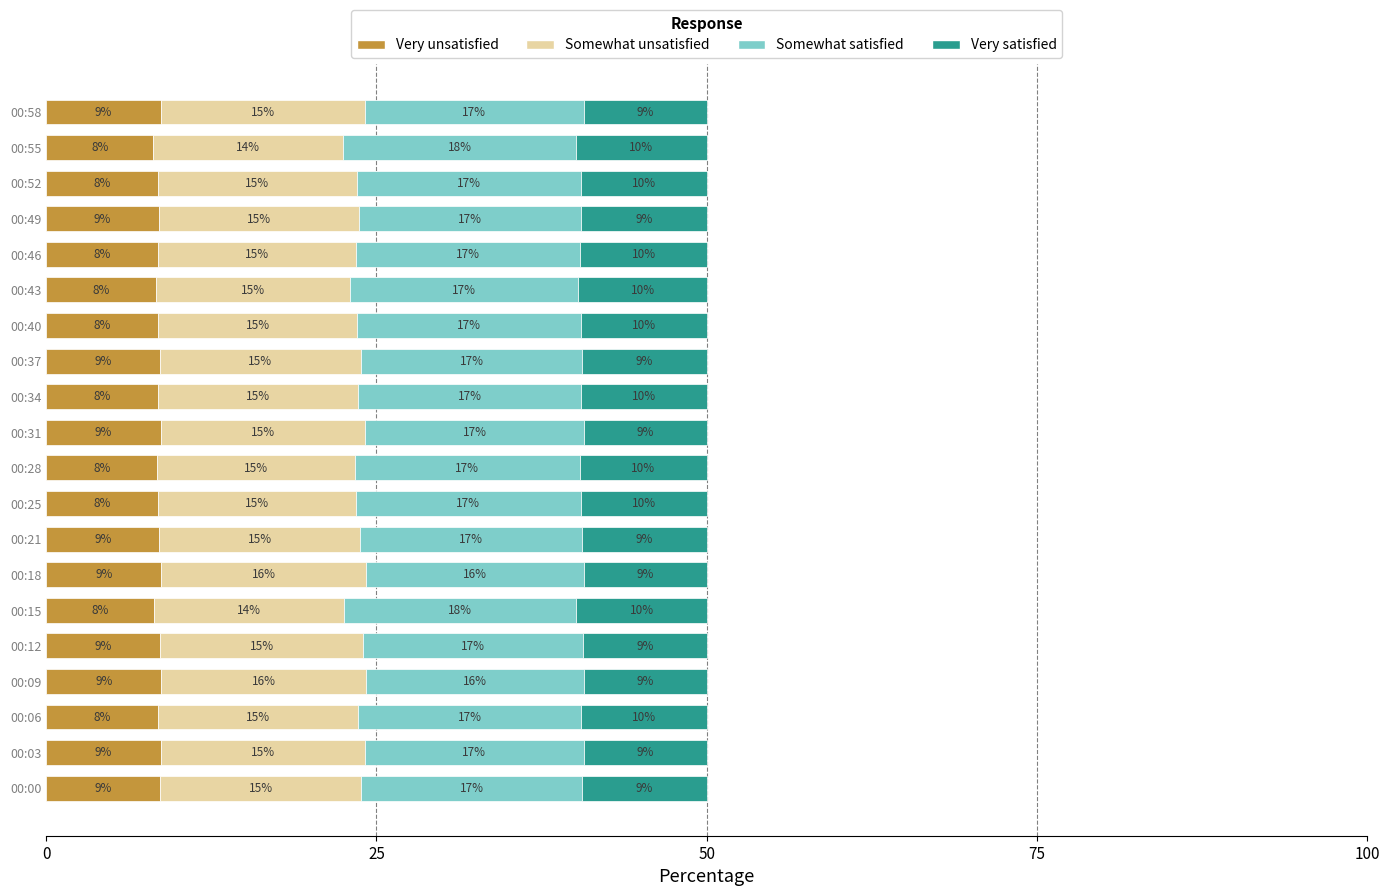

What are all the series names shown in the legend?

Very unsatisfied, Somewhat unsatisfied, Somewhat satisfied, Very satisfied